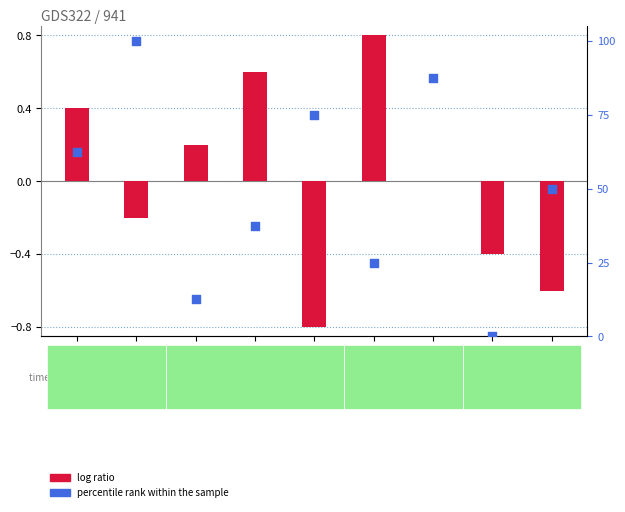

What is the total value across all series at GSM5804?

74.2